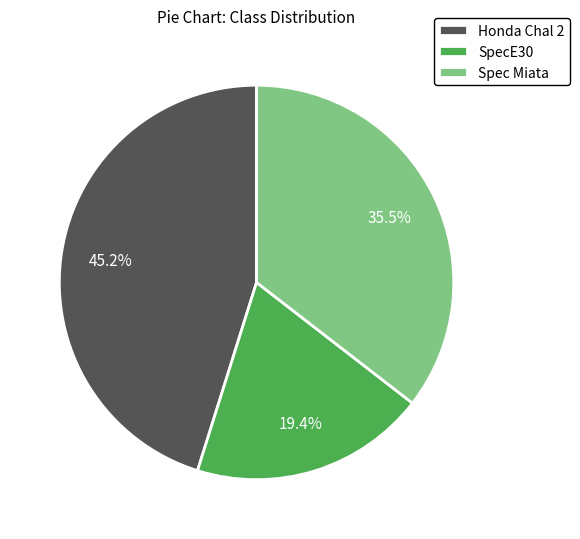

To the nearest percent, what is the average slice percentage?

33%